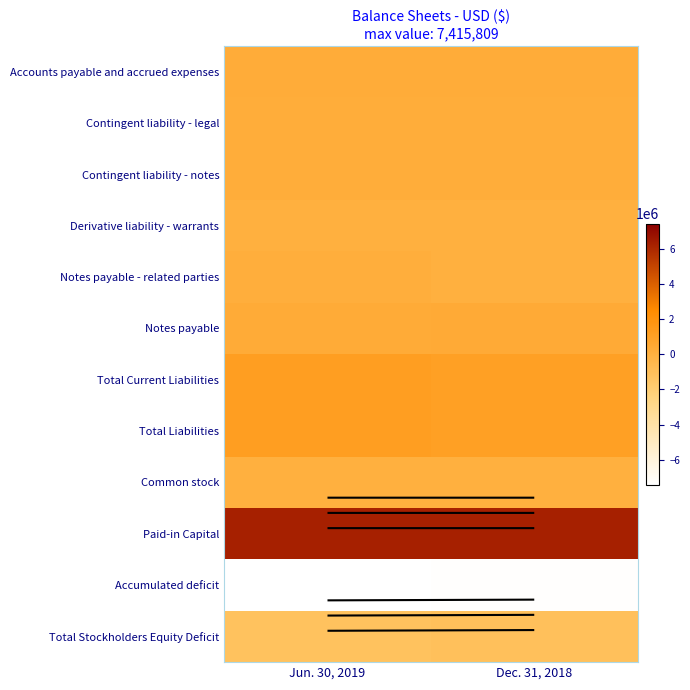

Which has a higher value, Jun. 30, 2019 or Dec. 31, 2018?

Jun. 30, 2019